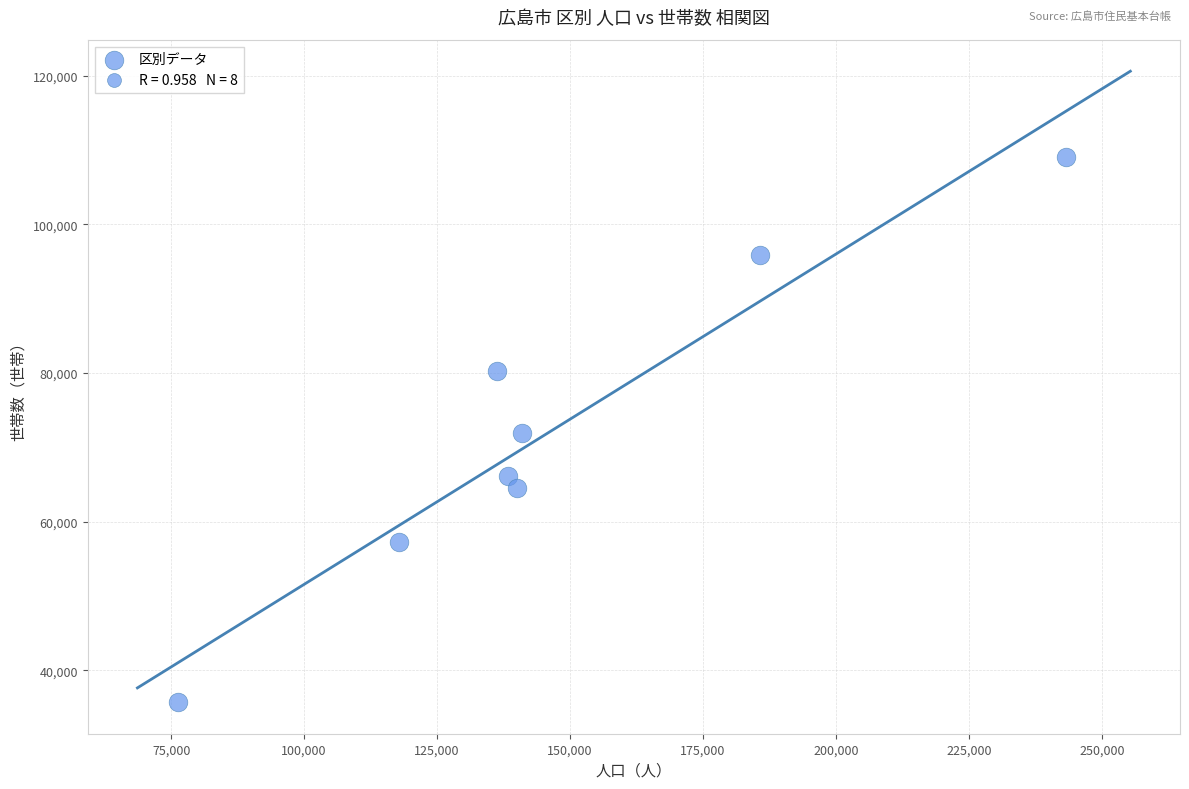

What is the average X value?

147347